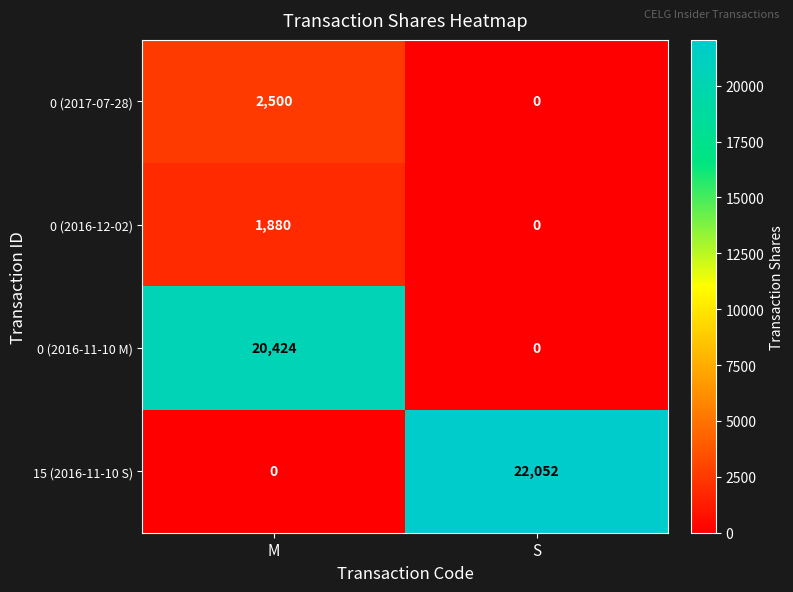

What is the total value across all series at M?

24804